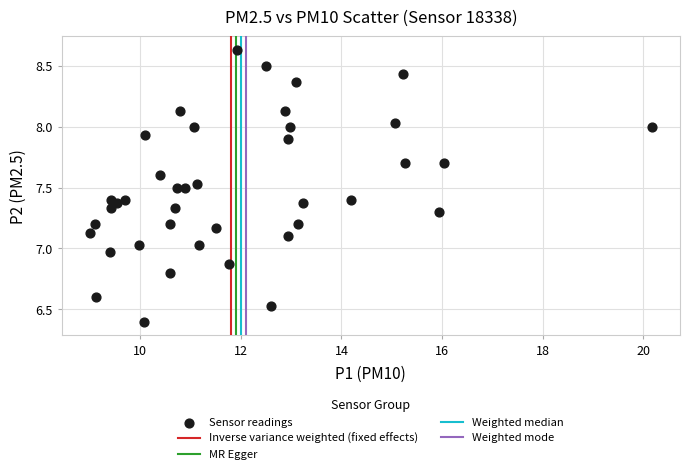

What is the range of X values (max minus min)?

11.2